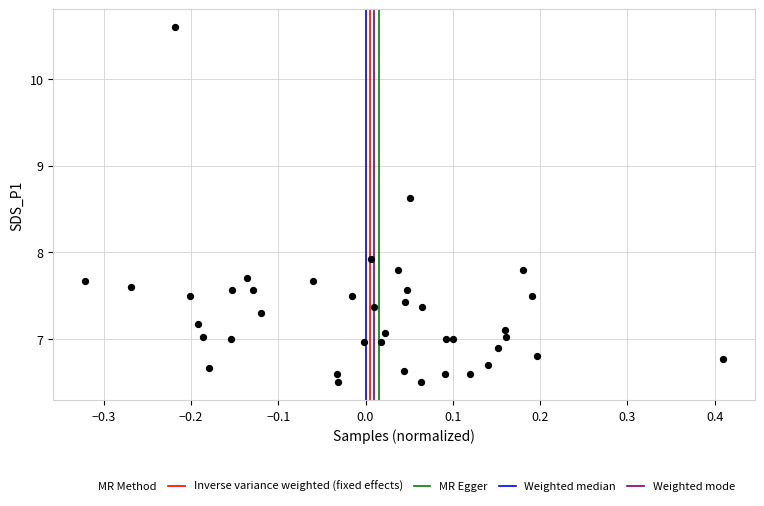

What Y value in the scatter plot is closest to 8?

7.9